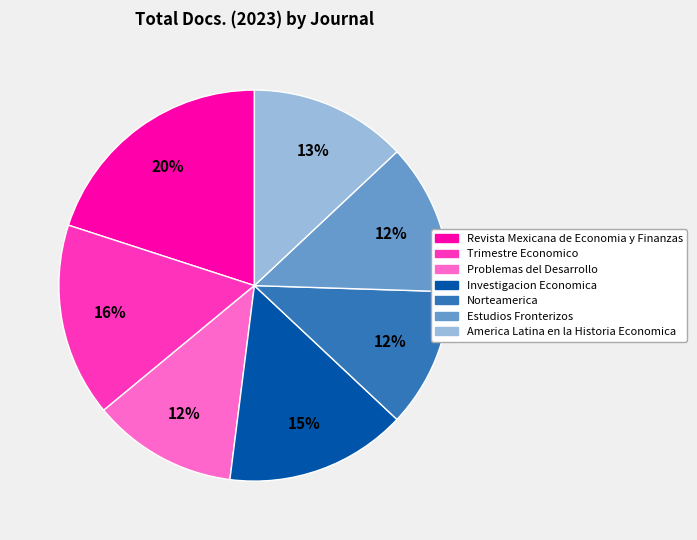

To the nearest percent, what portion does Problemas del Desarrollo represent?

12%